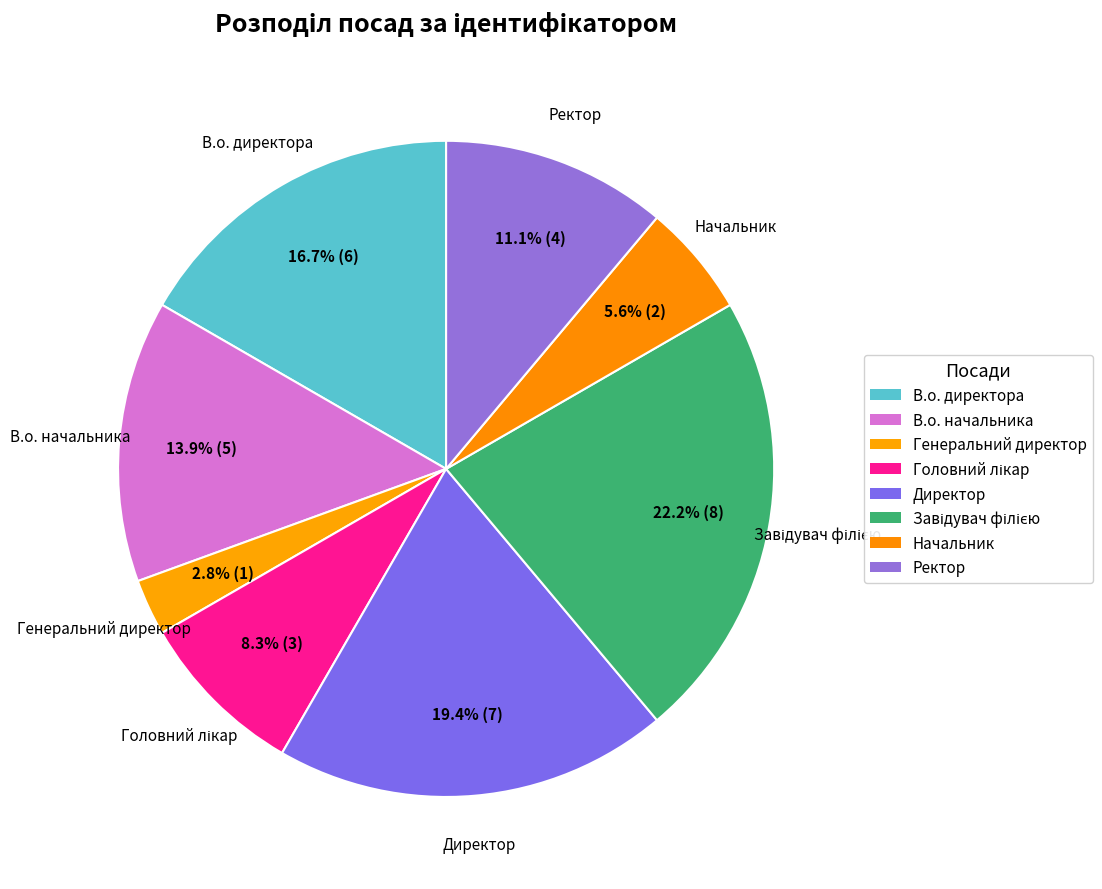

How many segments does this pie chart have?

8